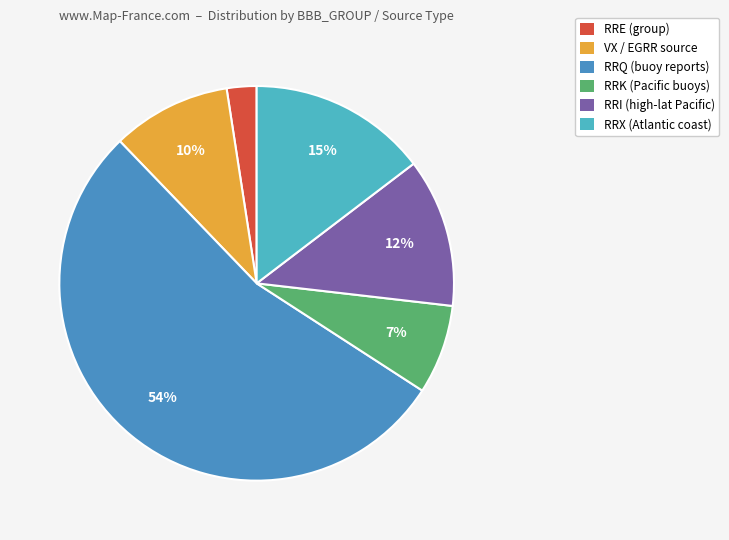

What percentage is the RRE (group) slice, to the nearest percent?

2%